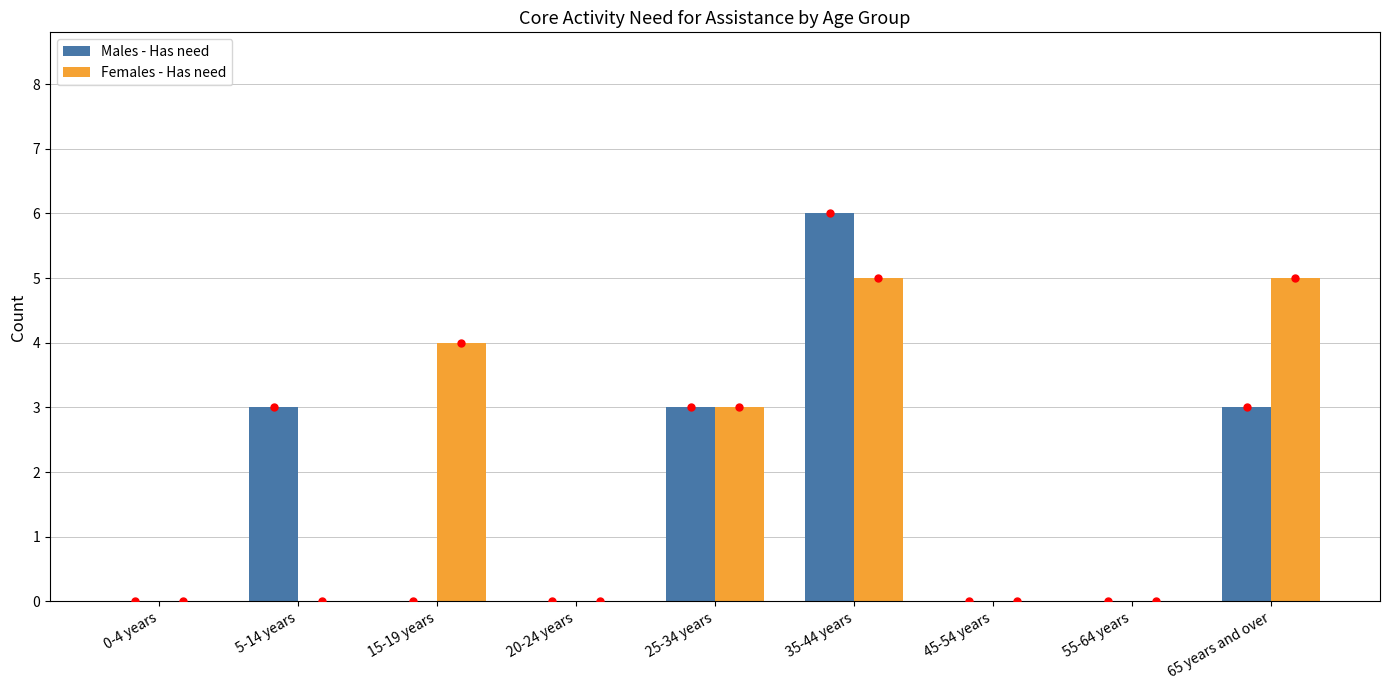

Where is Females - Has need nearest to the value 2?

25-34 years